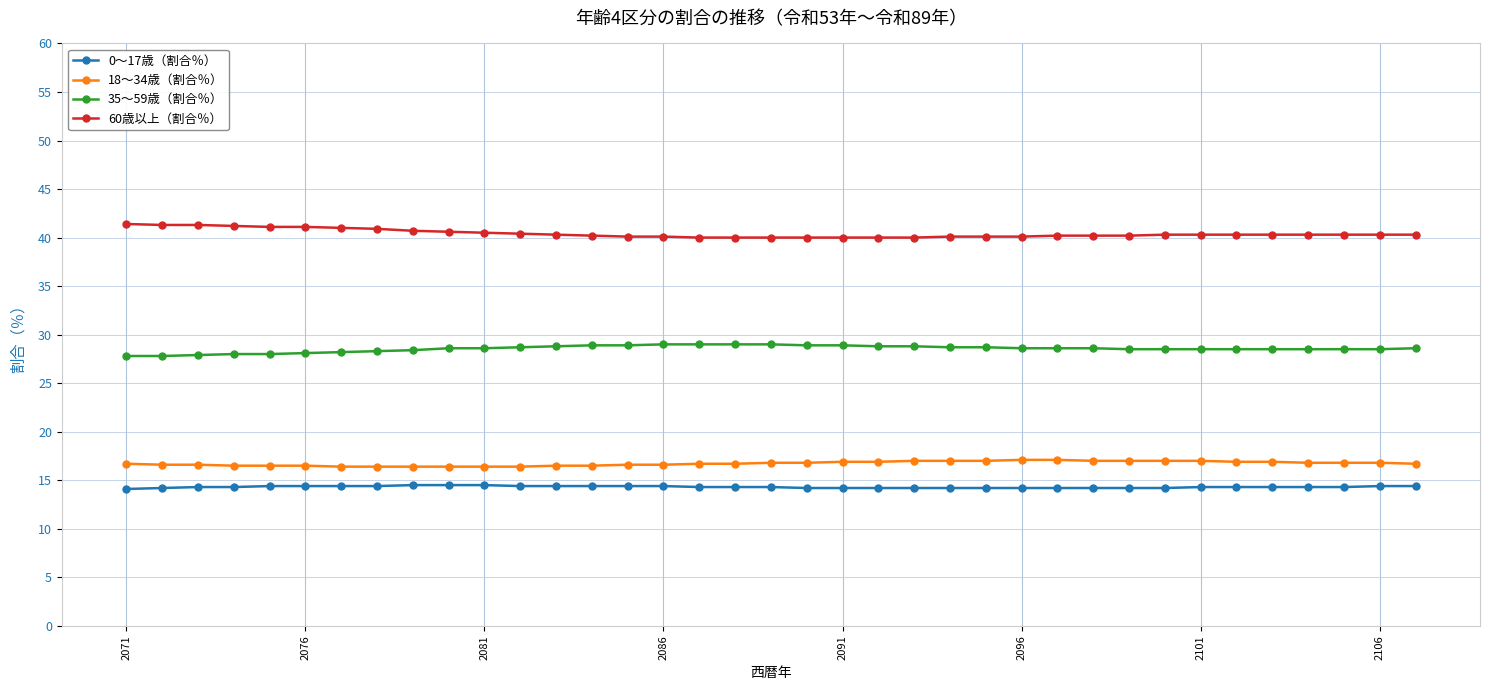

What is the value of the 60歳以上（割合％） point at the 17th from the left?

40.0